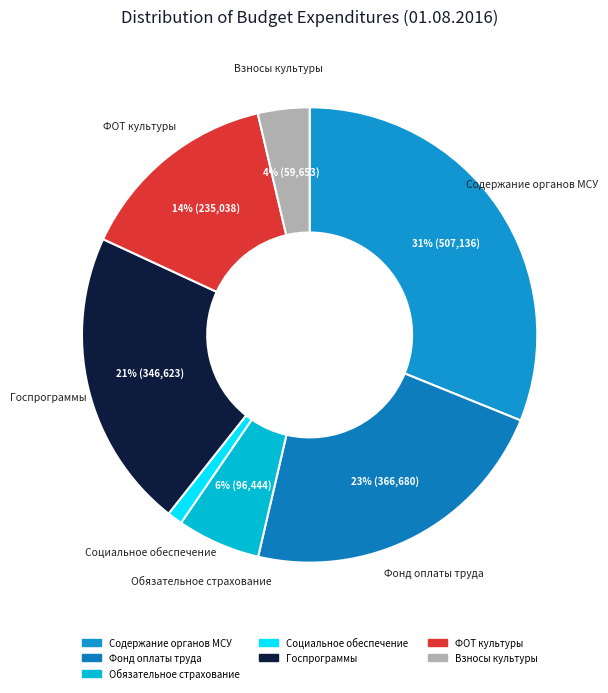

To the nearest percent, what is the average slice percentage?

14%